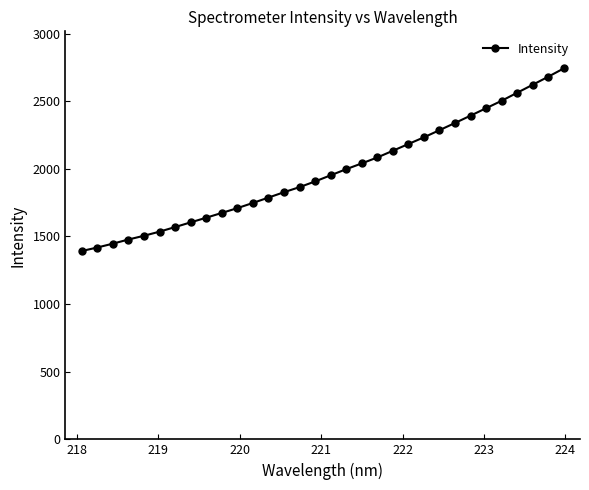

What is the difference between the maximum and minimum values?

1349.9